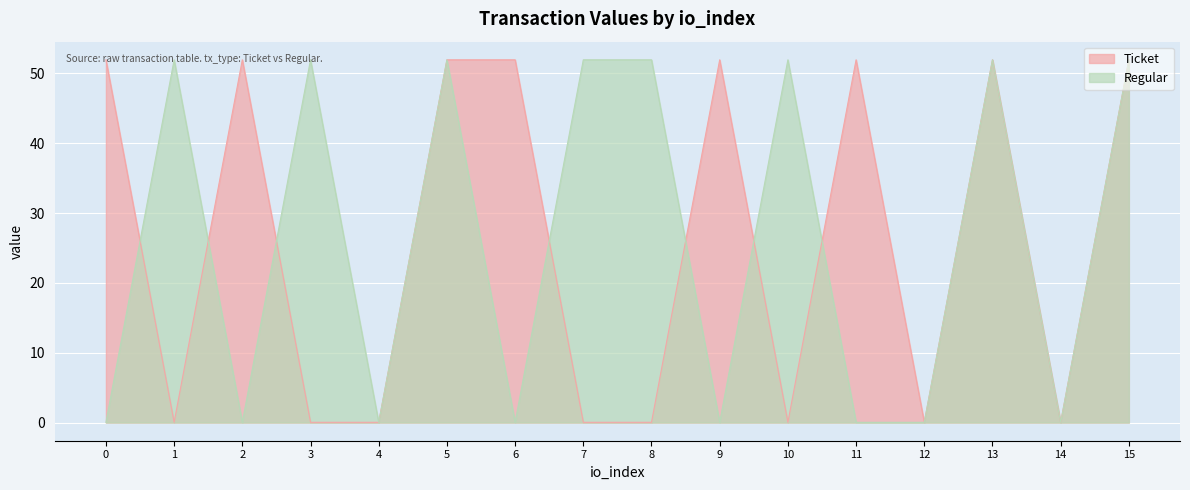

True or false: Ticket has a value of 23.6 at 0.

False